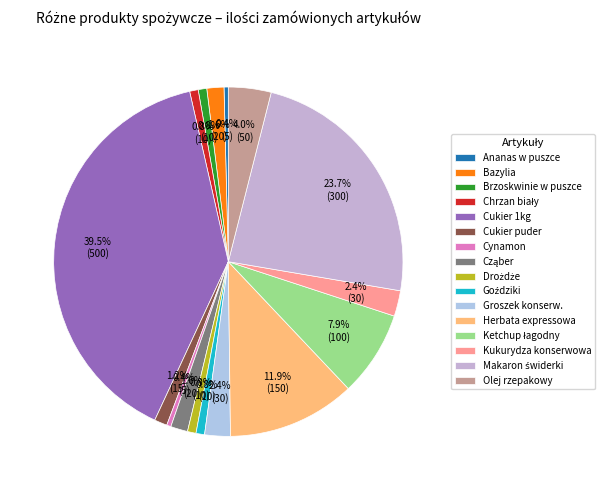

What percentage is the Bazylia slice, to the nearest percent?

2%